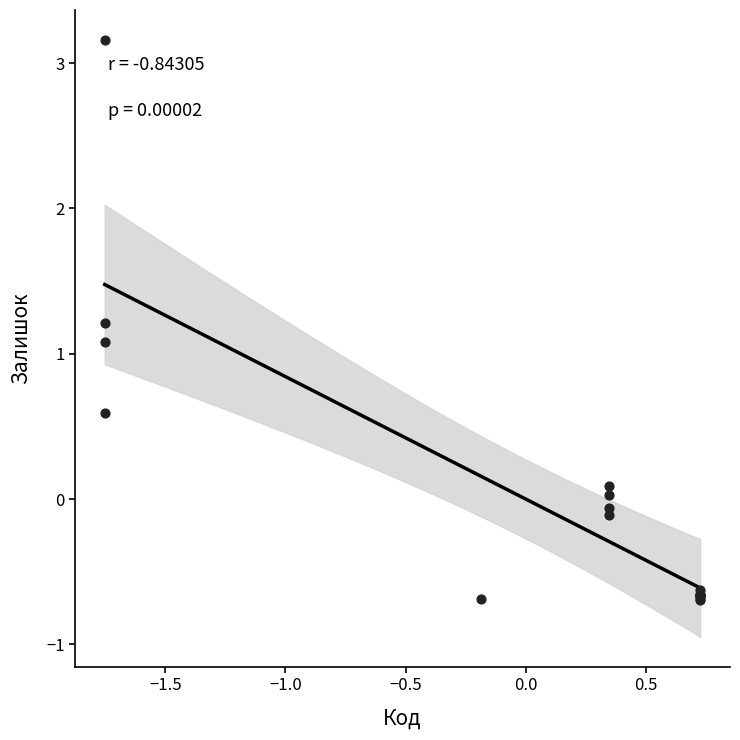

What Y value in the scatter plot is closest to 1?

1.1